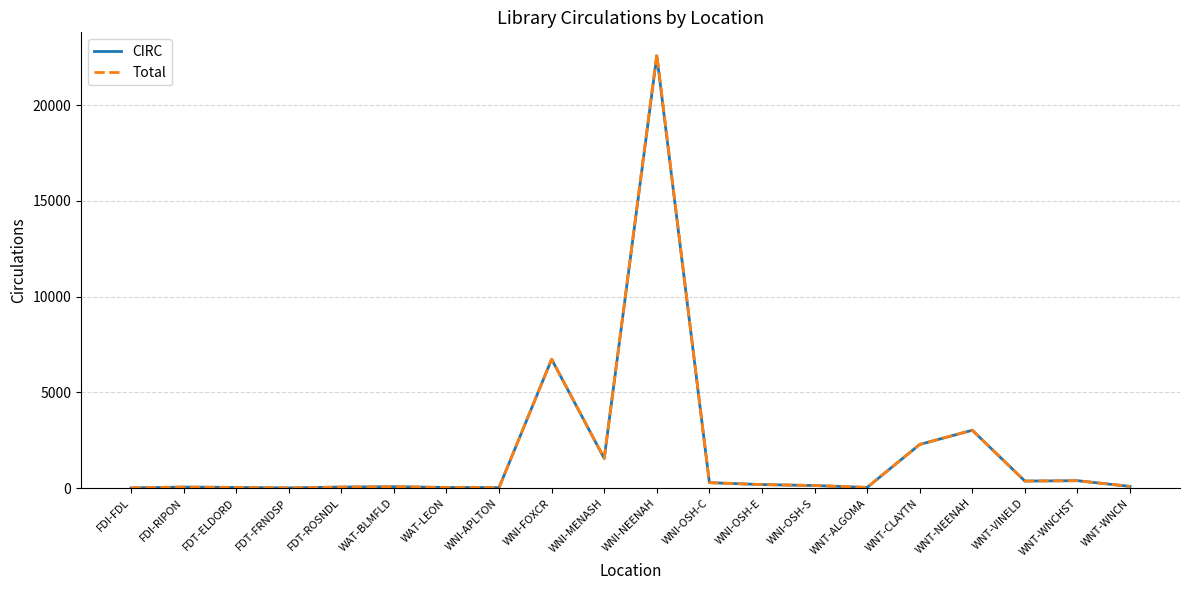

What are all the series names shown in the legend?

CIRC, Total